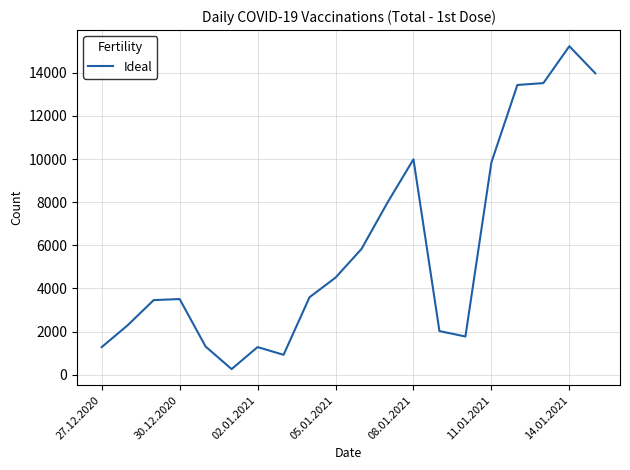

What is the sum of all values?

116030